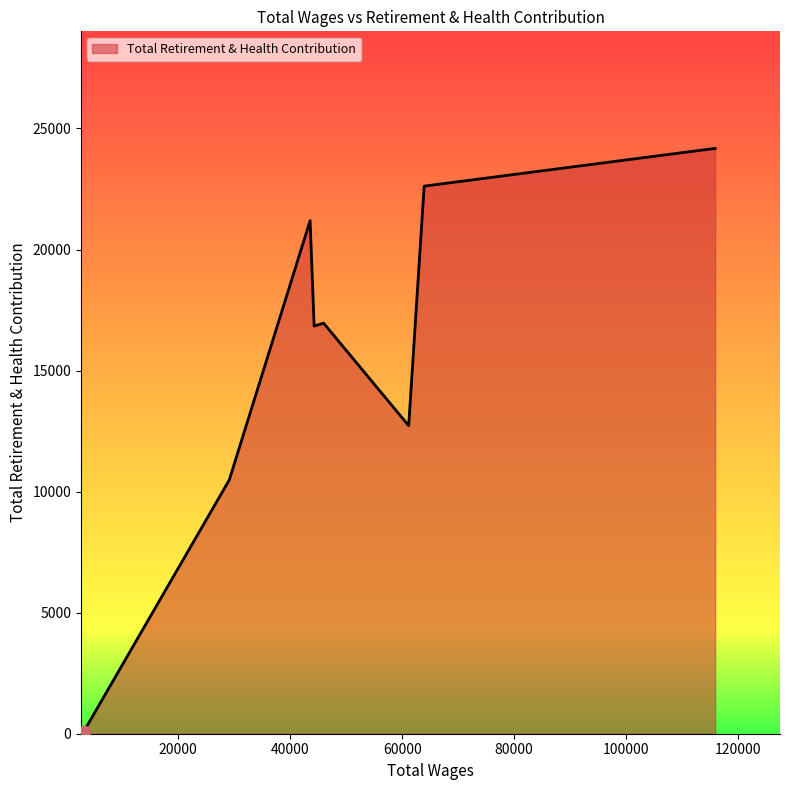

What is the difference between the second highest and minimum values?

22538.5